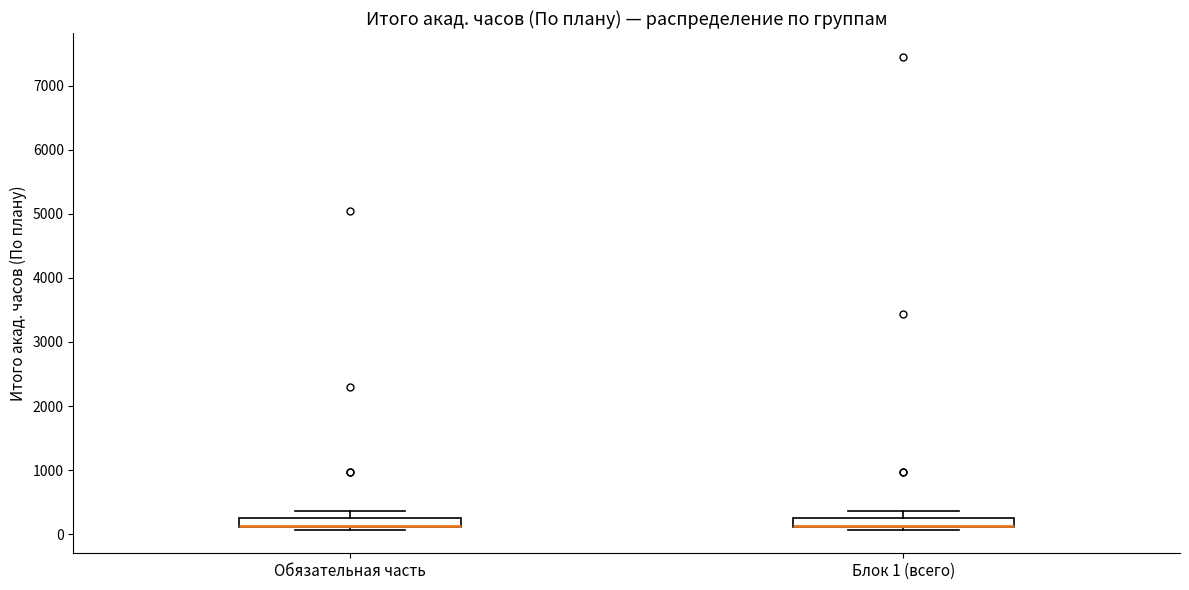

Where does the upper whisker of the box for Блок 1 (всего) end on the y-axis? The values are not printed on the chart, so give them approximately, as read against the axis.

400